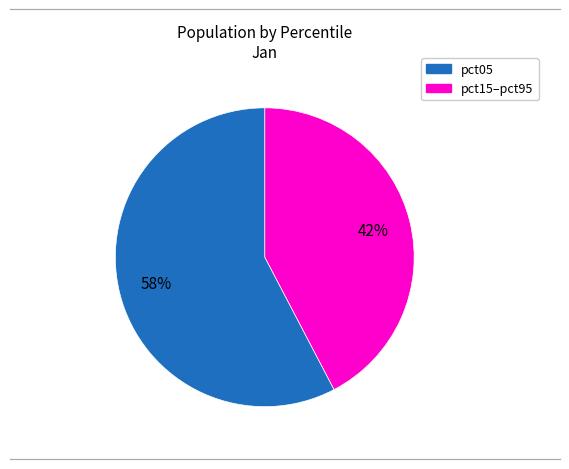

Does any single category account for the majority?

Yes